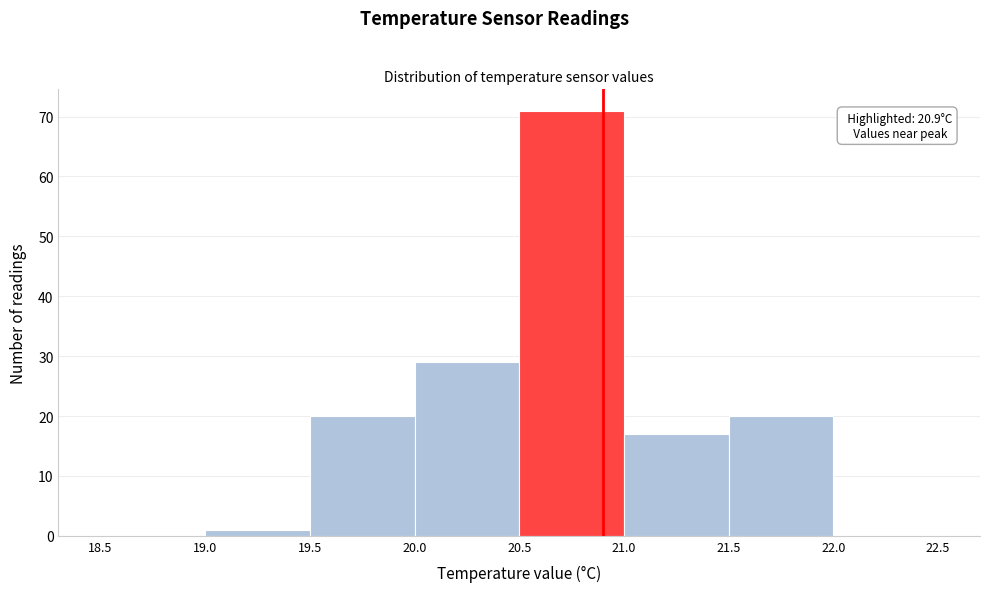

Over which range of the x-axis is the bar tallest?

20.5 to 21.0